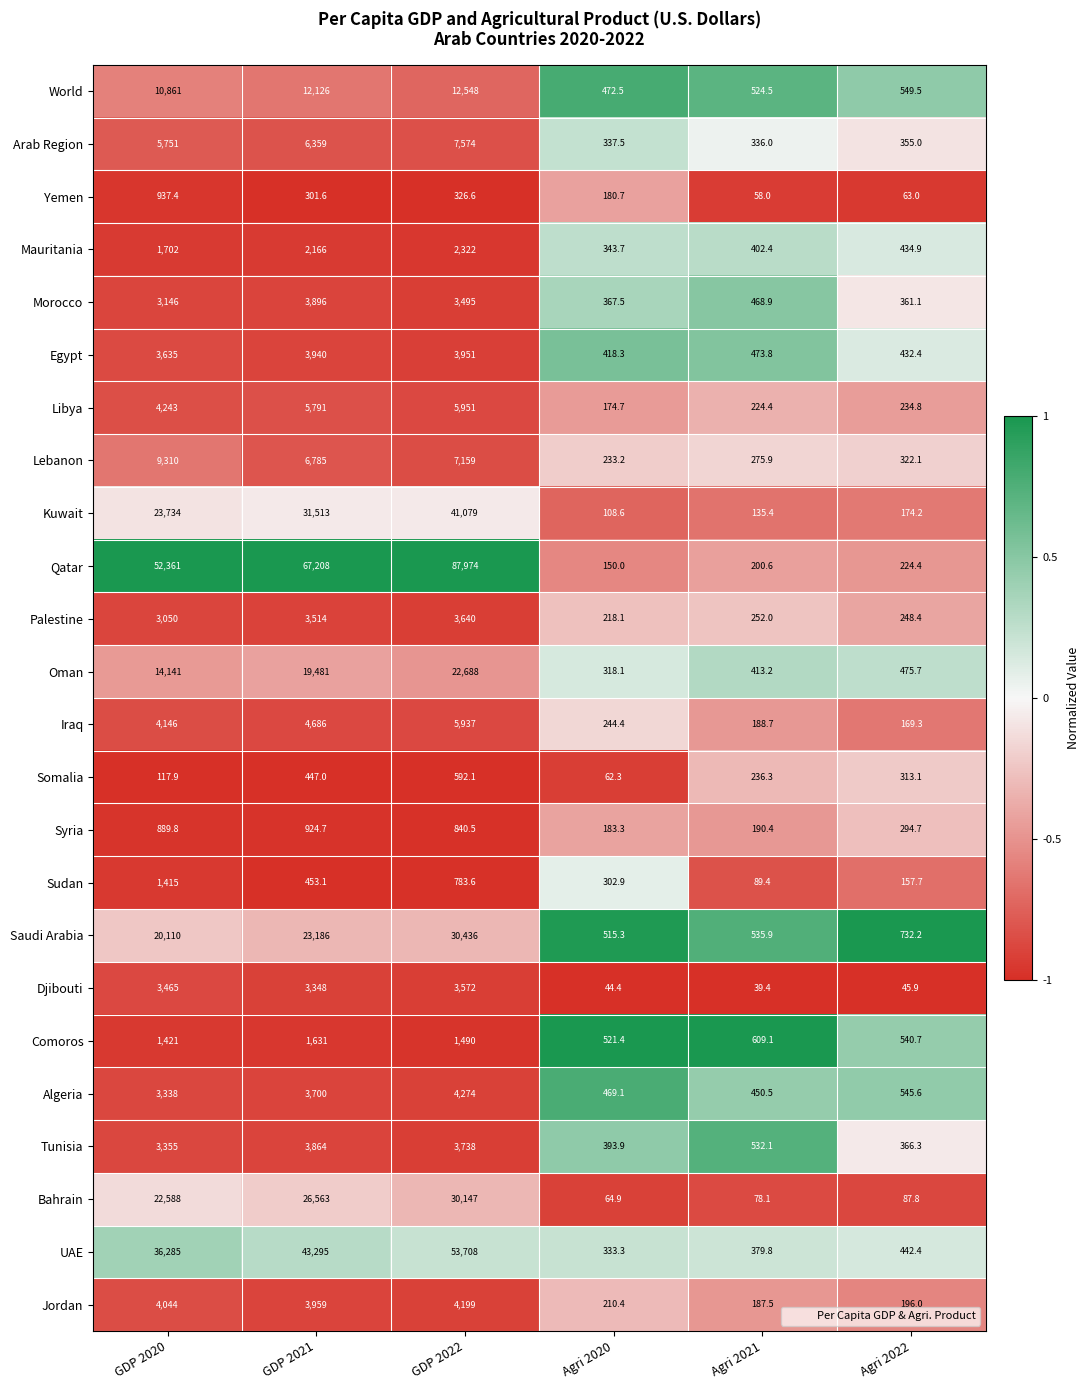

What is the smallest value displayed?

39.4